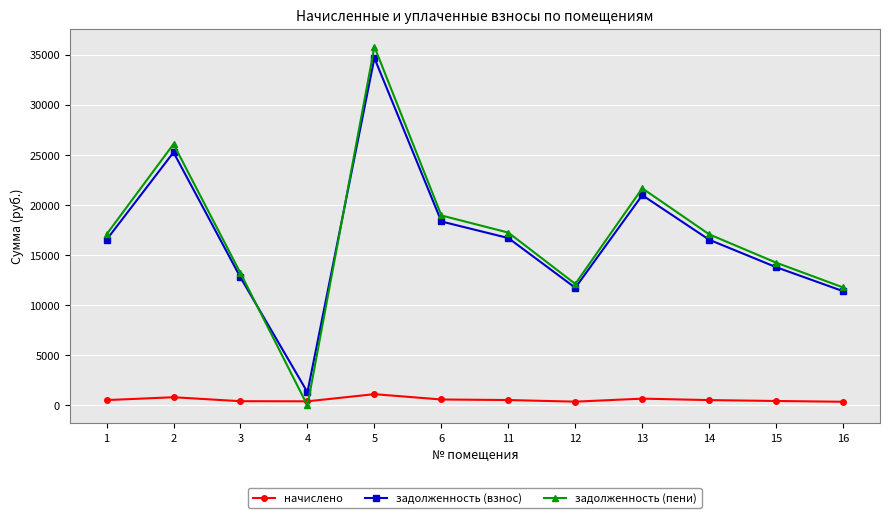

The value of задолженность (пени) at 4 is 0.0. True or false?

True